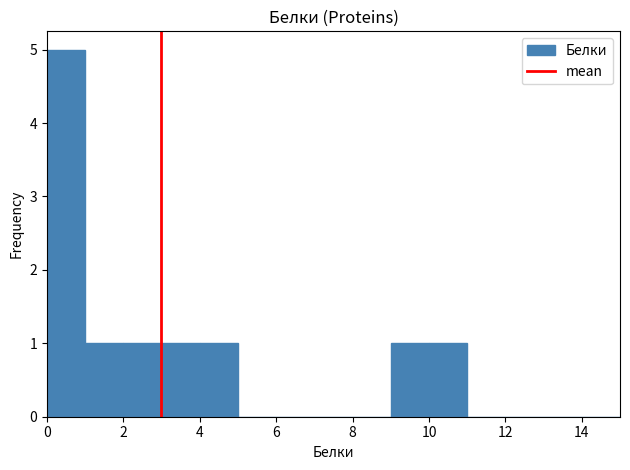

Reading left to right, transcribe this chart: for each bar, give the range it covers on the x-axis and its height. The values are not printed on the chart, so give them approximately, as read against the axis.

0 to 1: 5
1 to 2: 1
2 to 3: 1
3 to 4: 1
4 to 5: 1
5 to 6: 0
6 to 7: 0
7 to 8: 0
8 to 9: 0
9 to 10: 1
10 to 11: 1
11 to 12: 0
12 to 13: 0
13 to 14: 0
14 to 15: 0